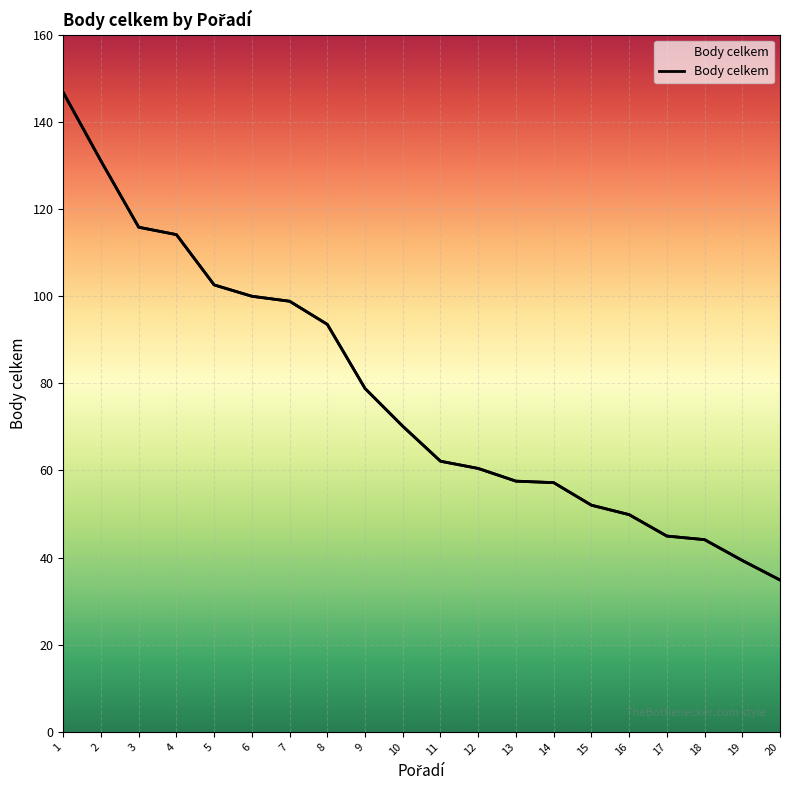

True or false: the data has more than 1 interior local peaks.

False